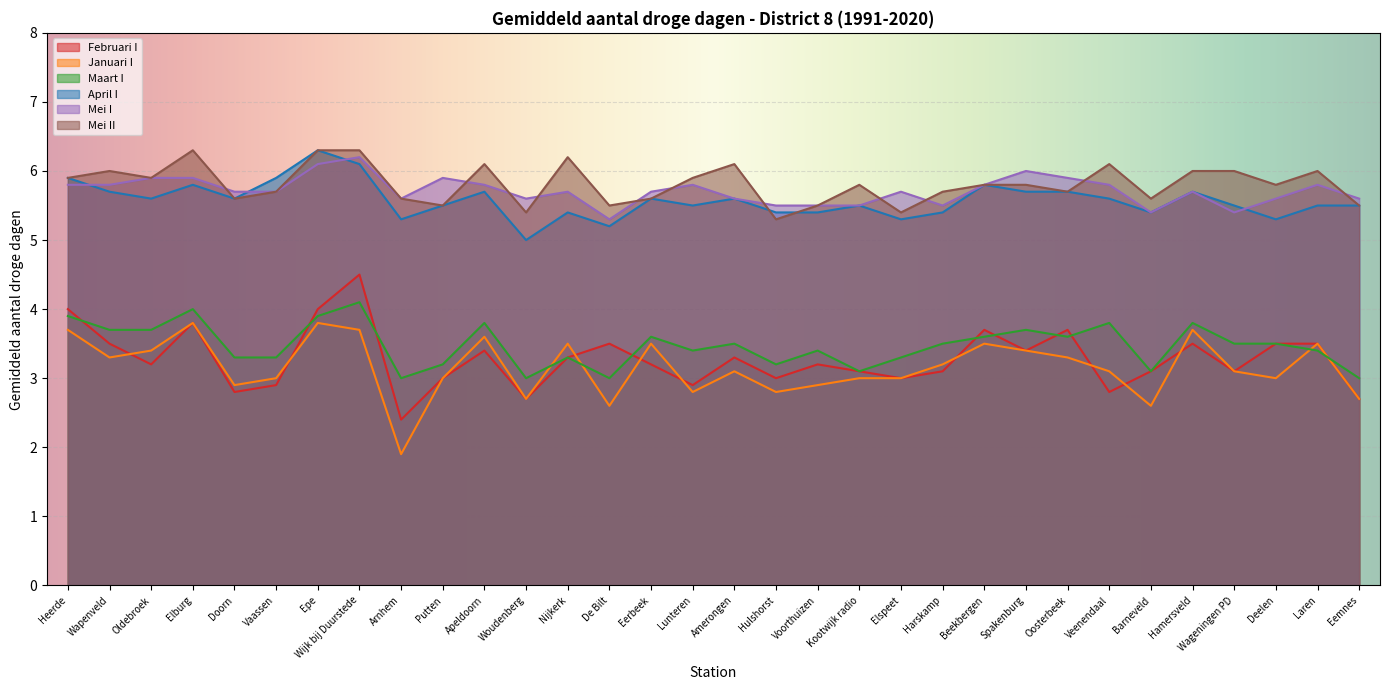

What is the highest value of the Januari I series?

3.8